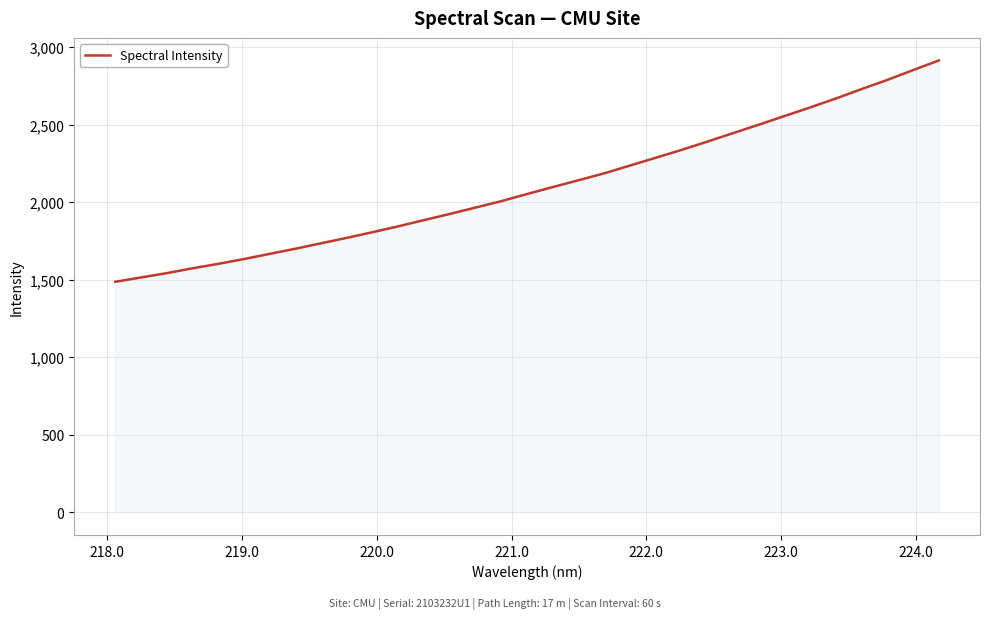

What is the difference between the maximum and minimum values?

1426.7